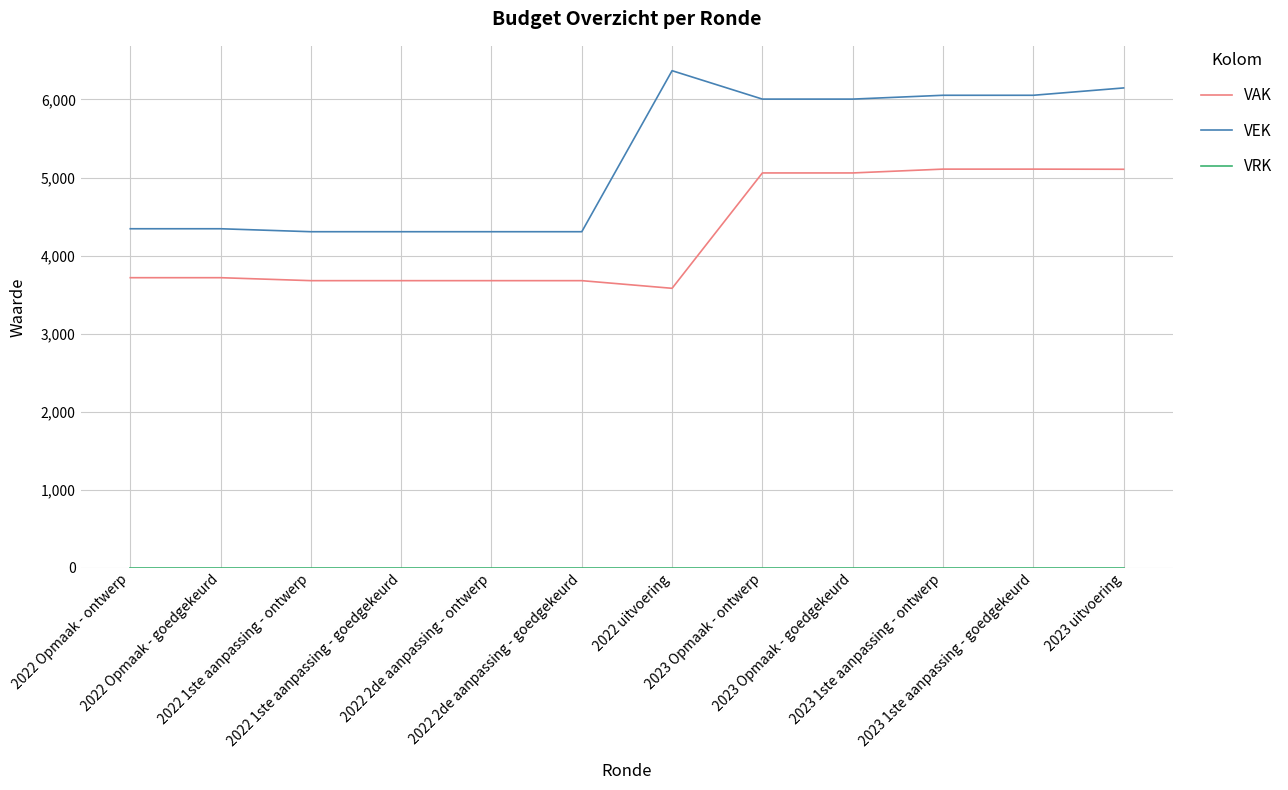

Does the chart display data point markers on the line(s)?

No